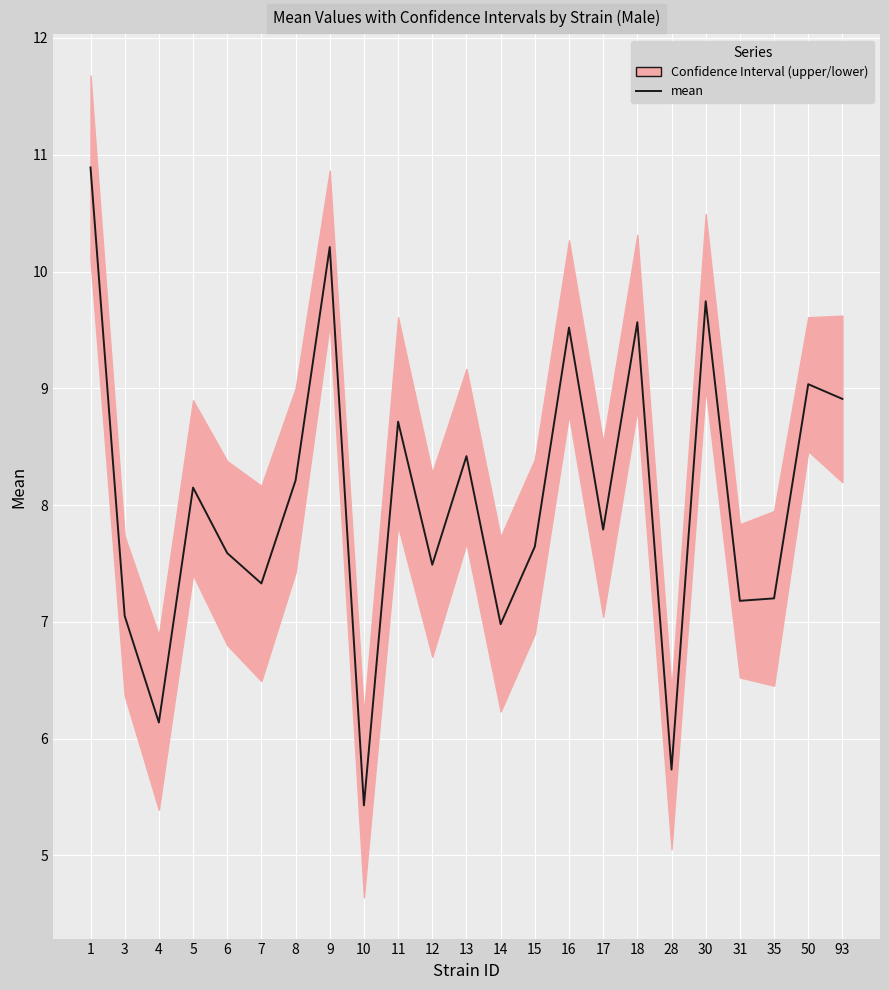

Does the chart display data point markers on the line(s)?

No